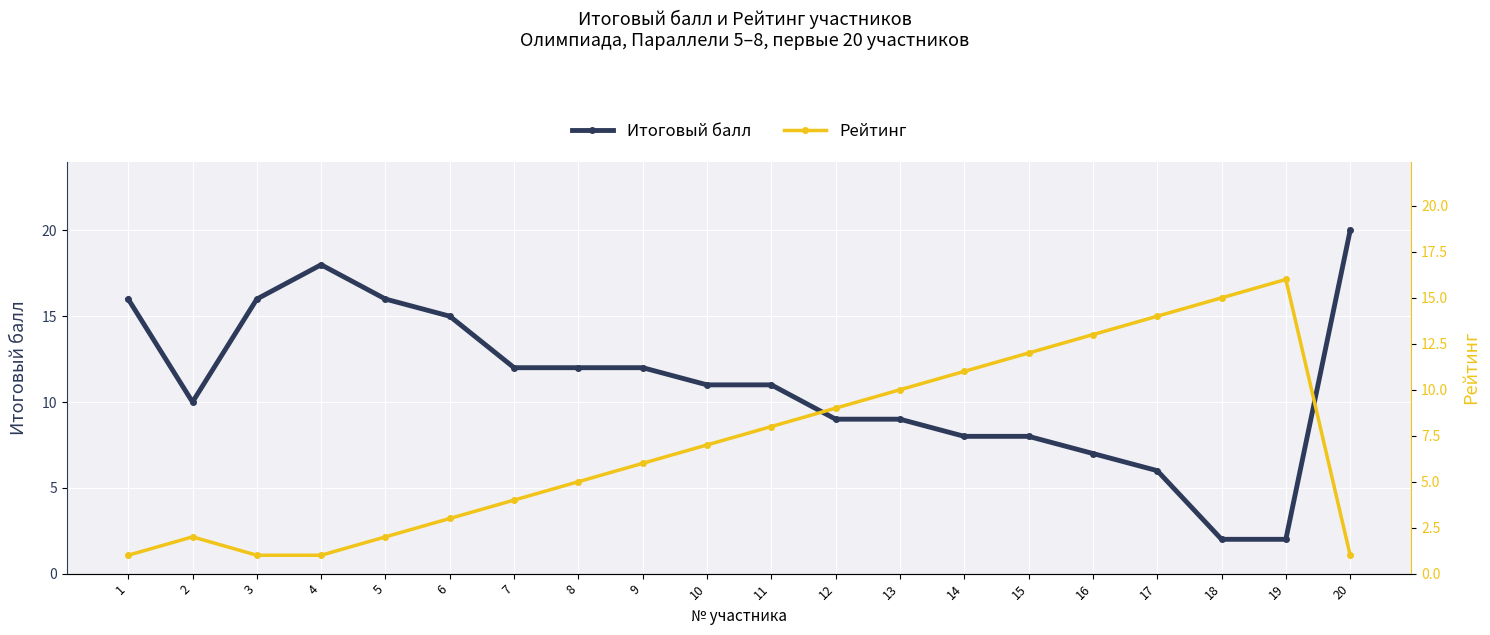

True or false: Итоговый балл and Рейтинг cross at least once.

True